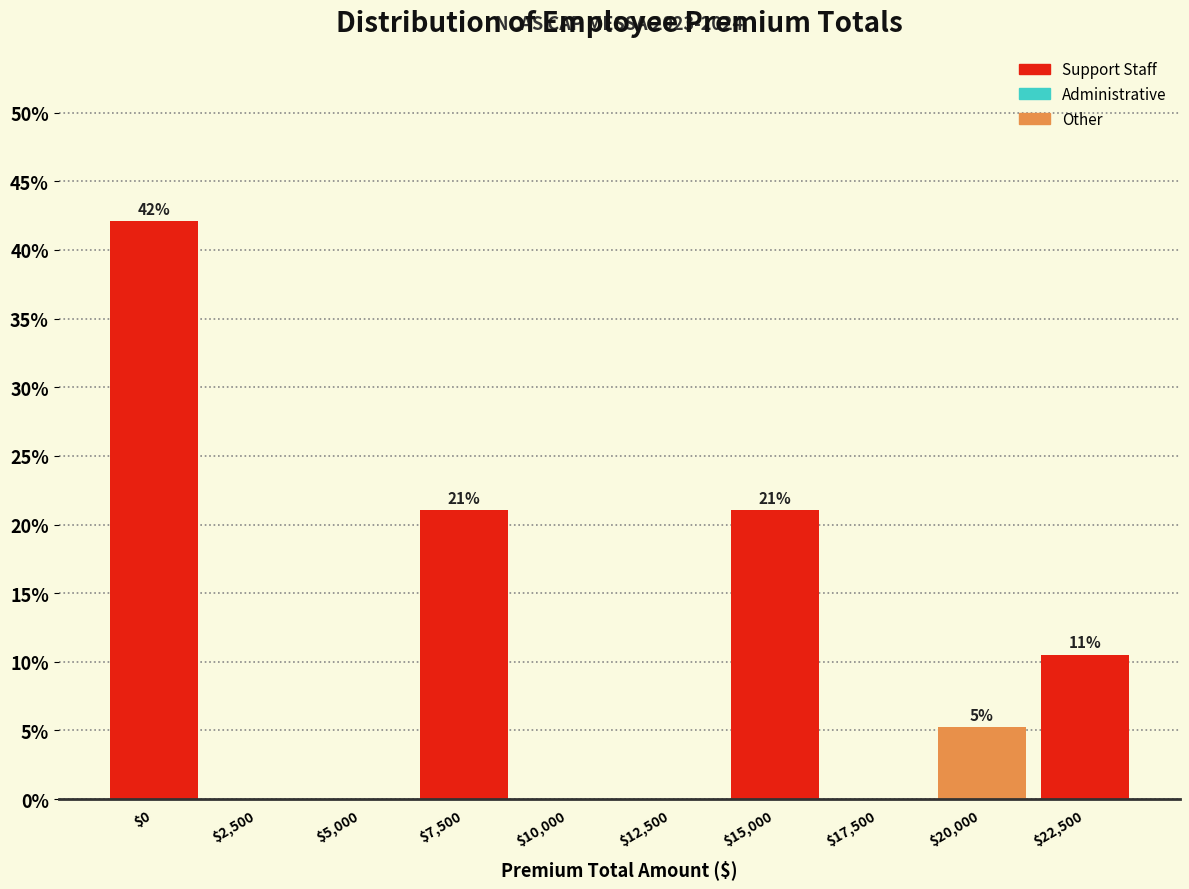

True or false: the data shows 72.8 at $0.

False